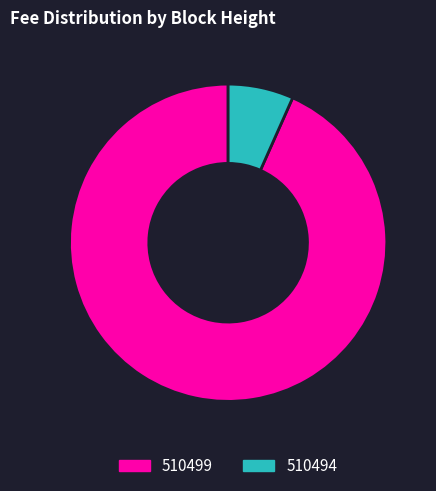

Does 510499 account for over 50% of the chart?

Yes